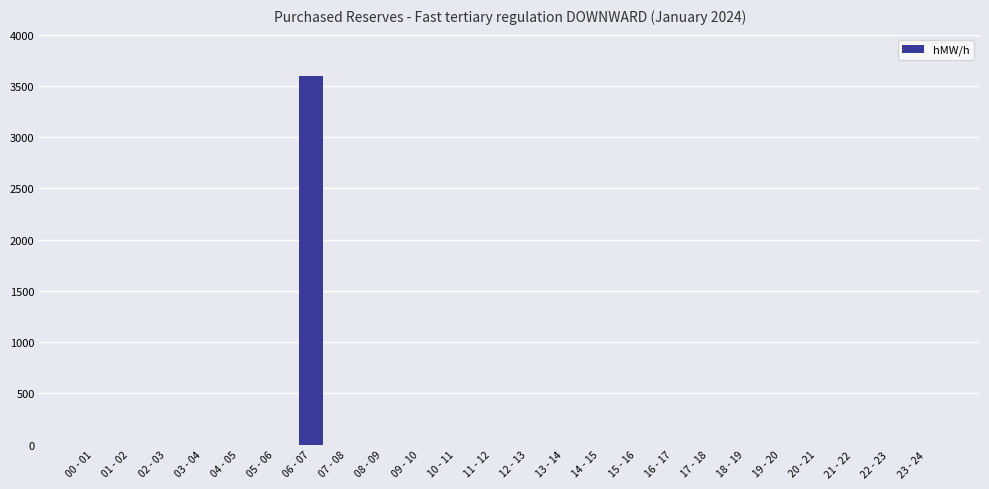

The chart shows a value of 0 at 00 - 01. True or false?

True